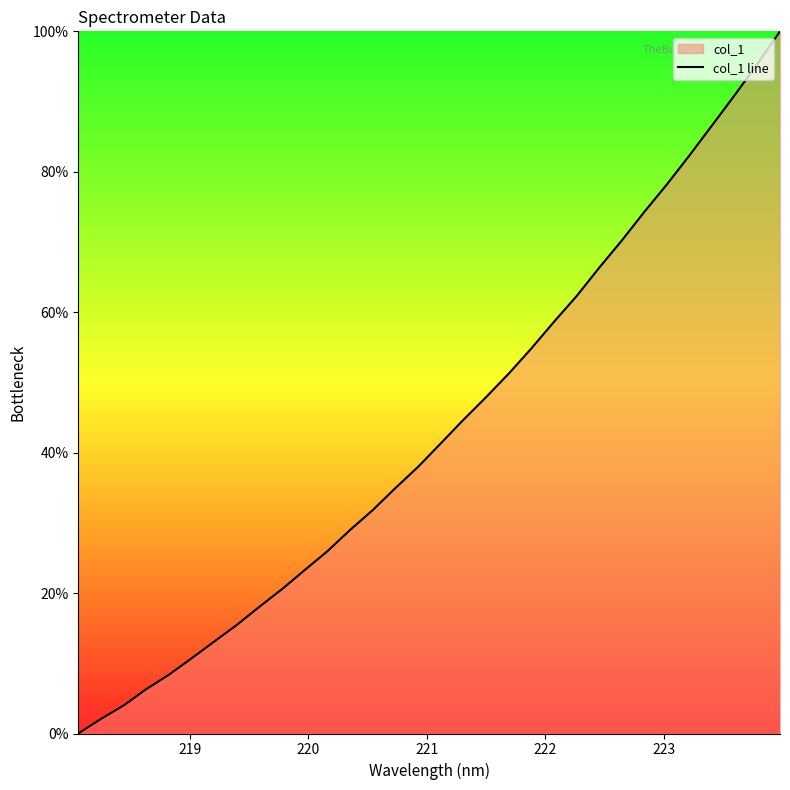

What is the difference between the maximum and minimum values?

100.0